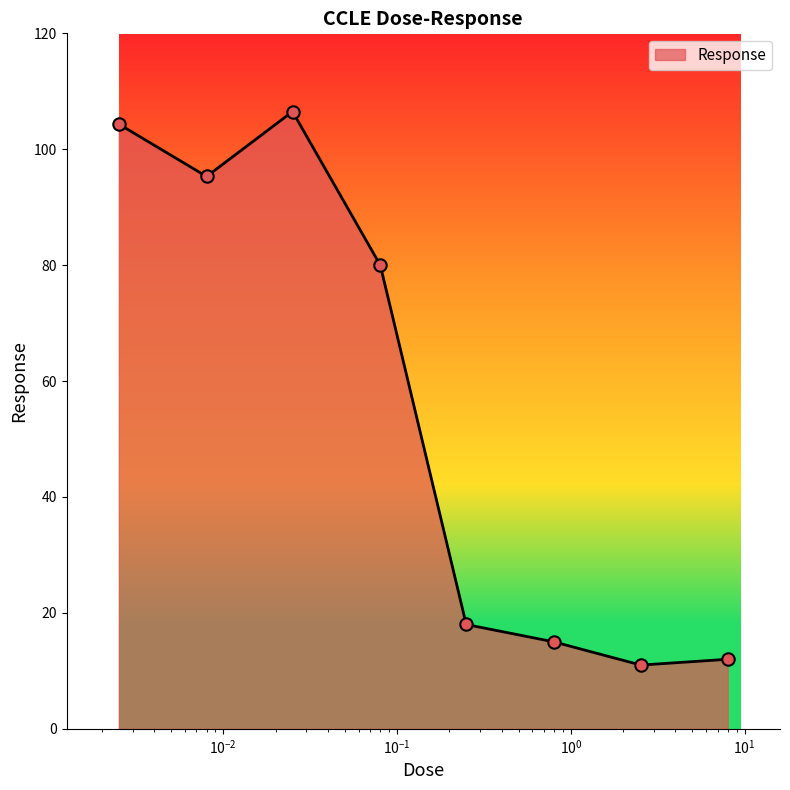

What is the difference between the maximum and minimum values?

95.5